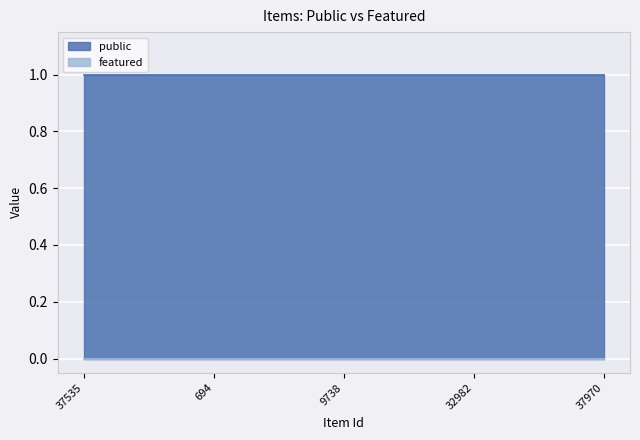

Reading left to right, what are all the values shown in this chart?

public: 1	1	1	1	1
featured: 0	0	0	0	0